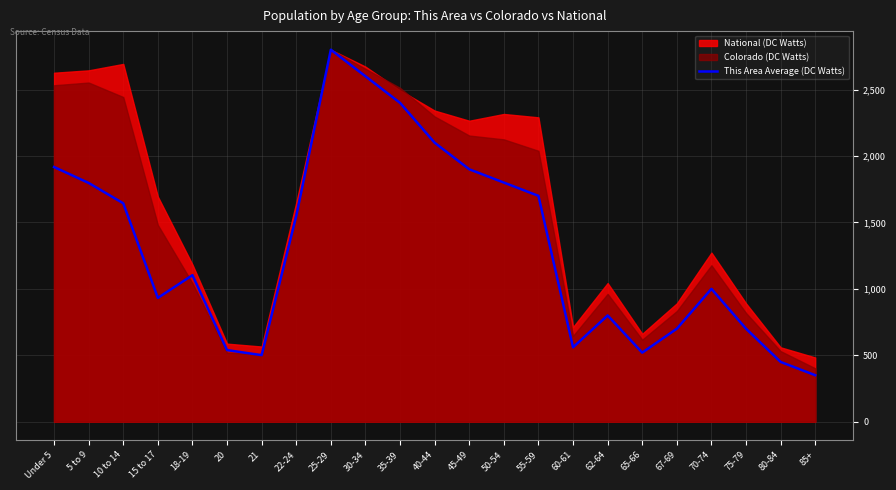

At which category does the data reach its first local peak?

18-19